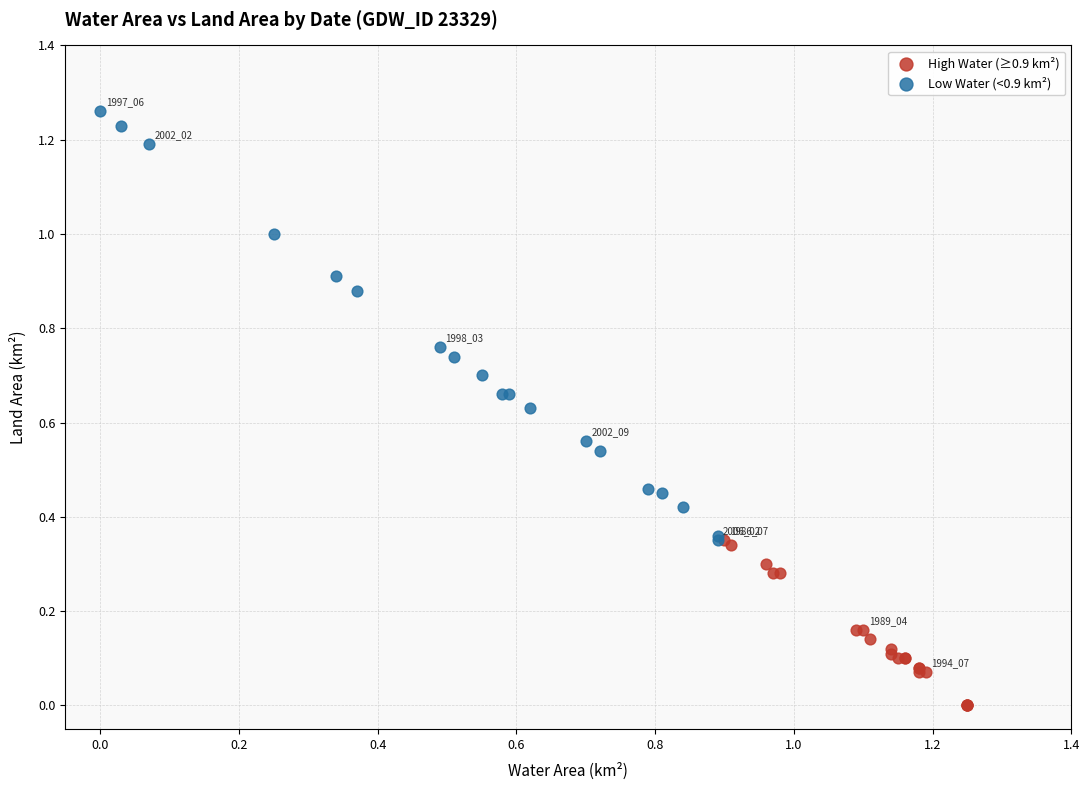

Which series contains the highest Y value?

Low Water (<0.9 km²)